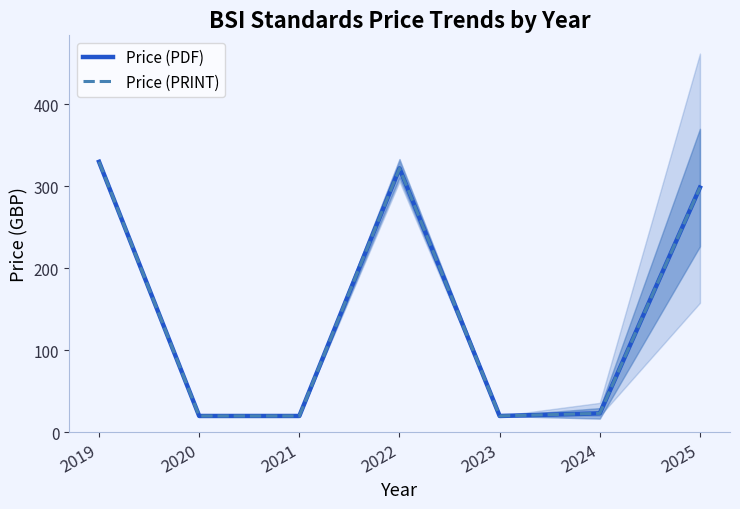

What is the sum of all Price (PRINT) values?

1033.8